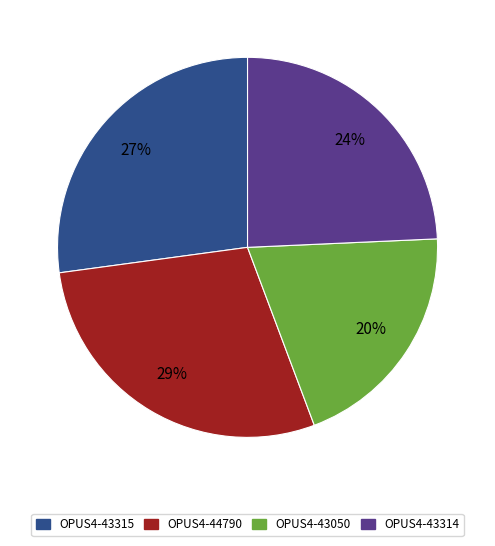

Do OPUS4-43050 and OPUS4-43314 together represent more than half of the pie?

No